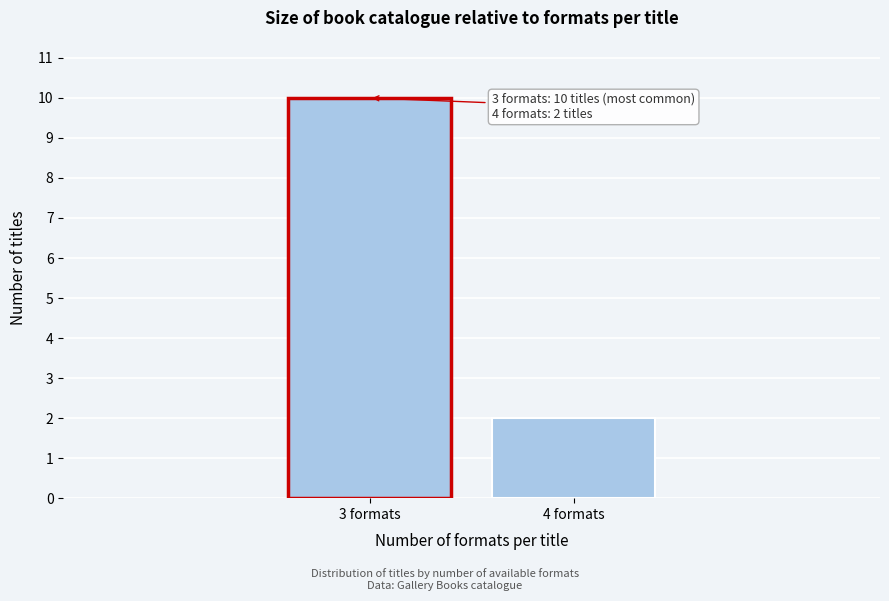

Reading right to left, extract all data points from this chart.

2	10